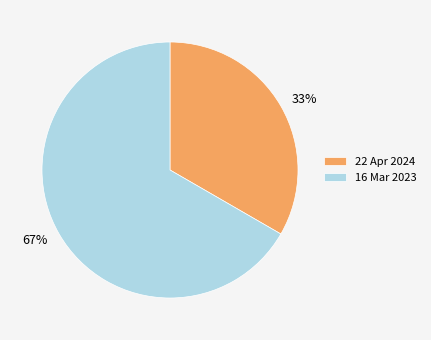

Which slice is the largest?

16 Mar 2023